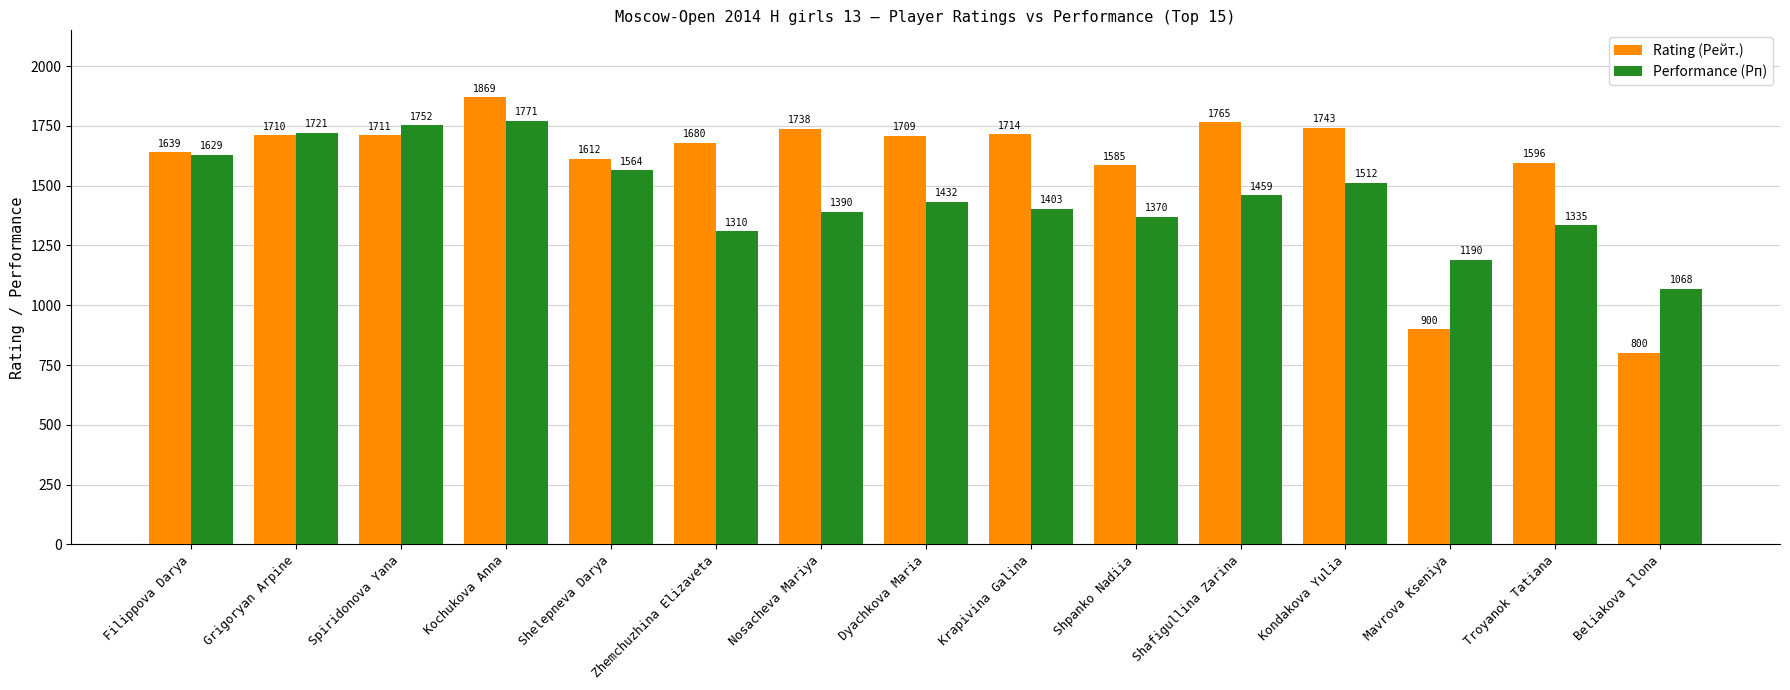

What is the smallest value displayed?

800